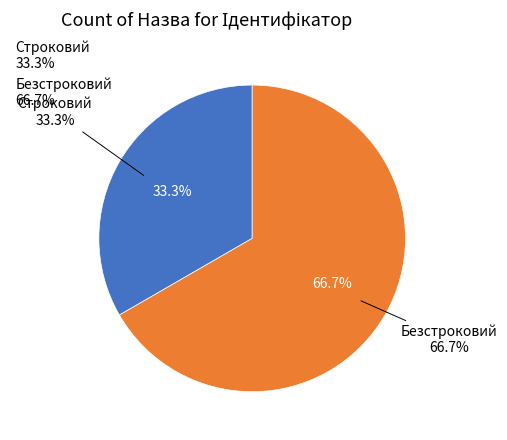

Which category accounts for the majority?

Безстроковий